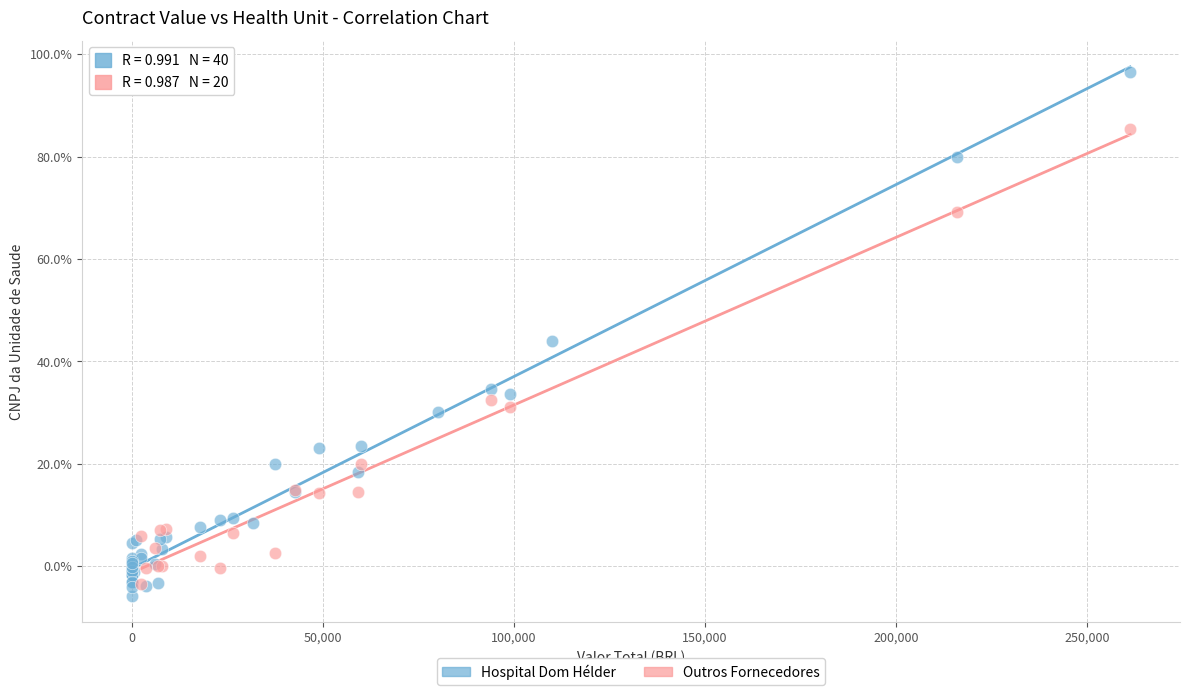

Which series has the largest Y range (max minus min)?

Hospital Dom Hélder